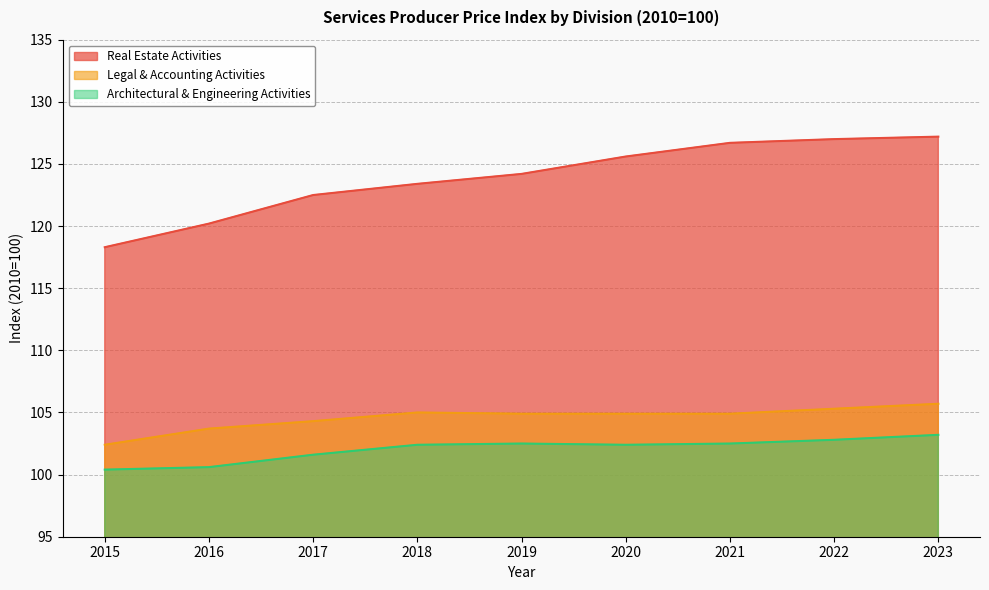

Count the Architectural & Engineering Activities values in the range 101 to 102.

1